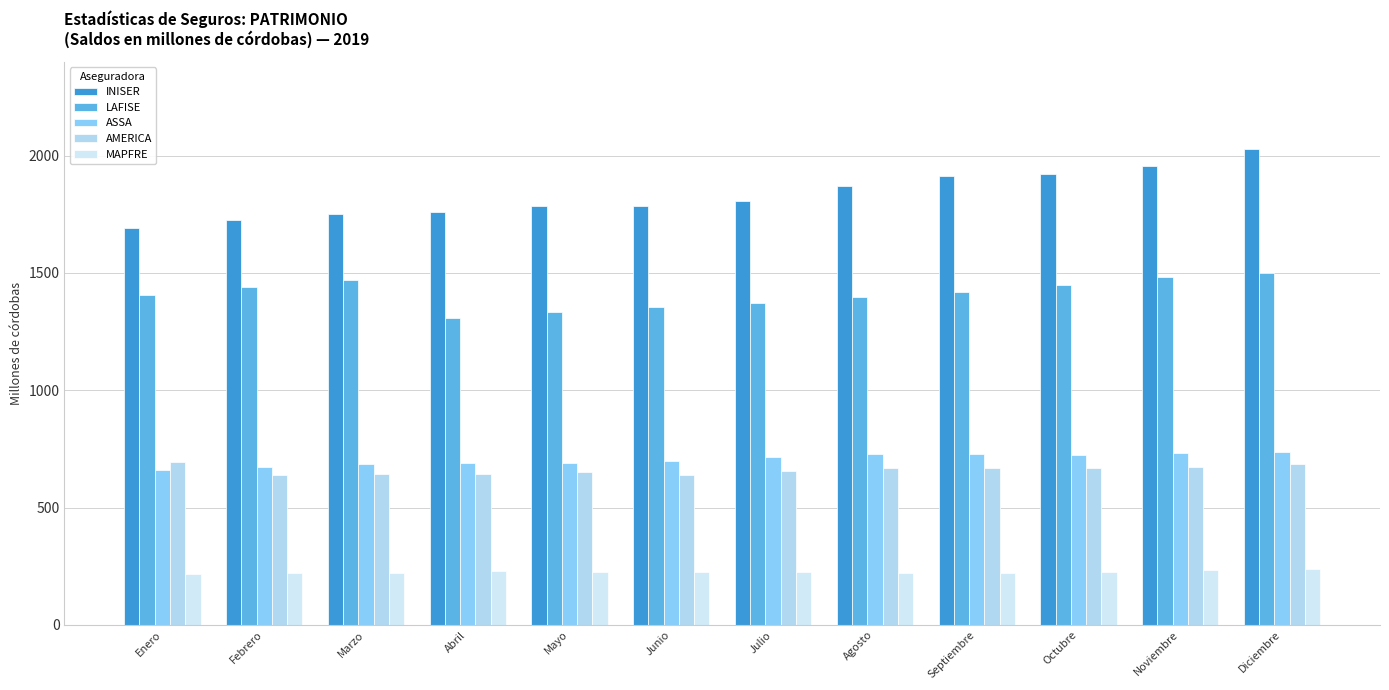

What is the label of the 7th bar from the right?

Junio